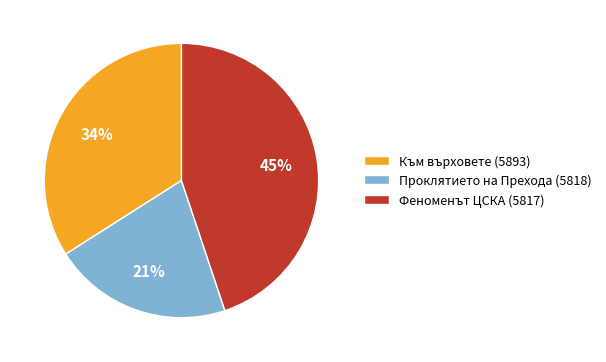

Which category has the smallest portion of the pie?

Проклятието на Прехода (5818)